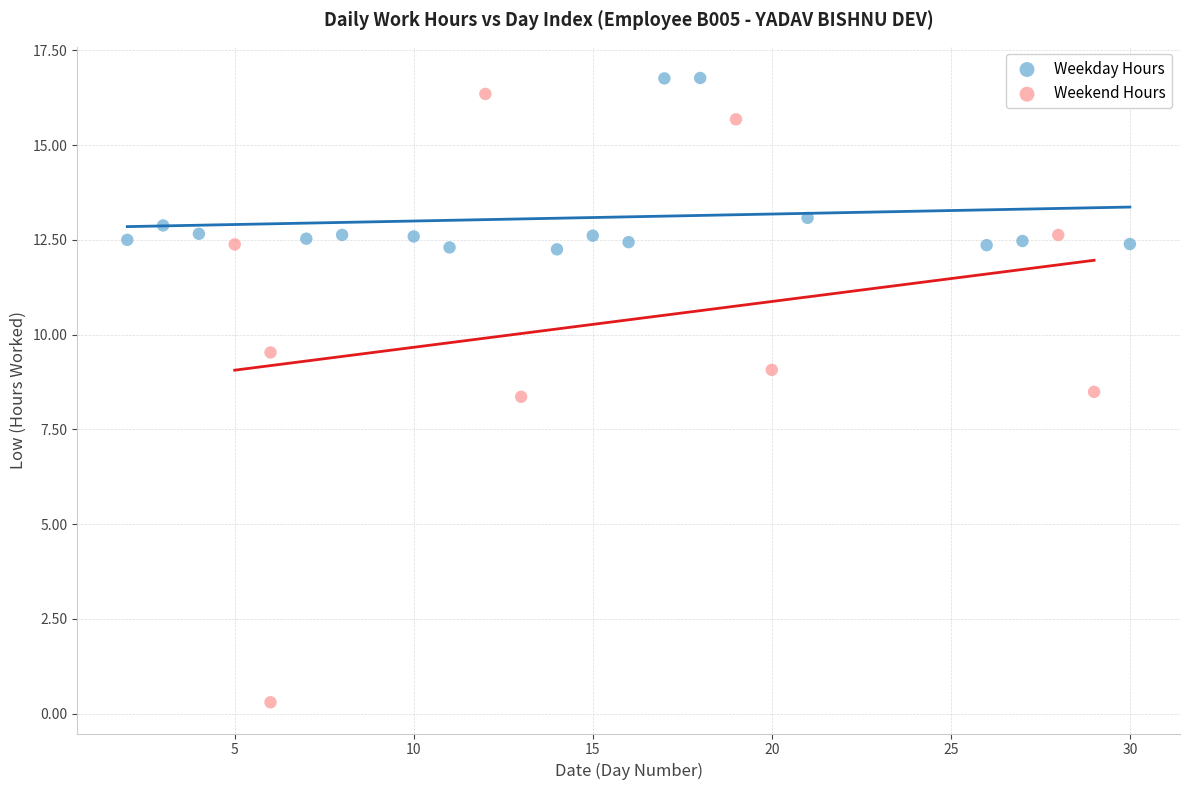

Which series contains the highest Y value?

Weekday Hours